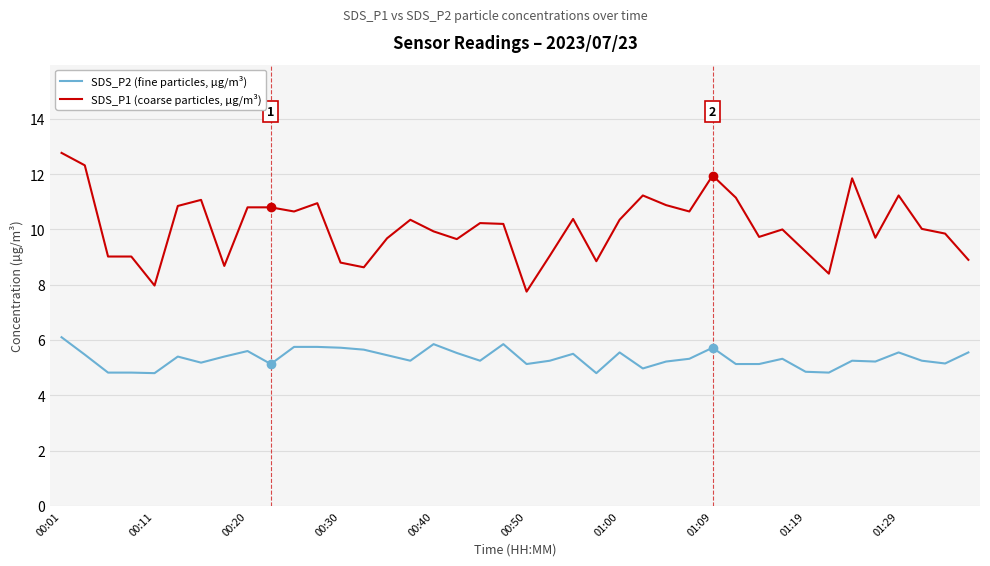

Rank the series by their average value, from highest to lowest.

SDS_P1 (coarse particles, µg/m³), SDS_P2 (fine particles, µg/m³)